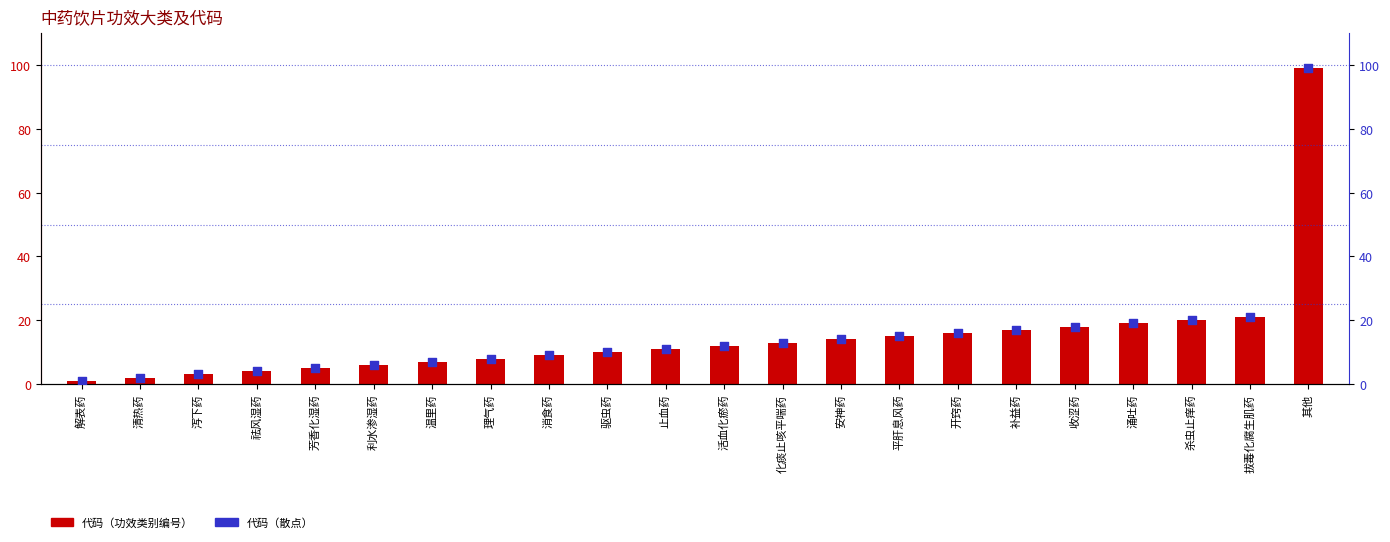

Which series reaches the minimum Y coordinate?

代码（功效类别编号）